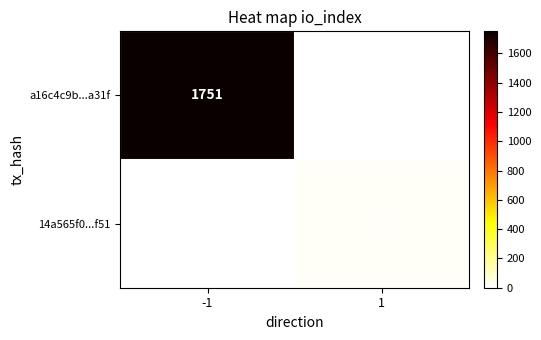

What is the sum of all 14a565f0...f51 values?

15